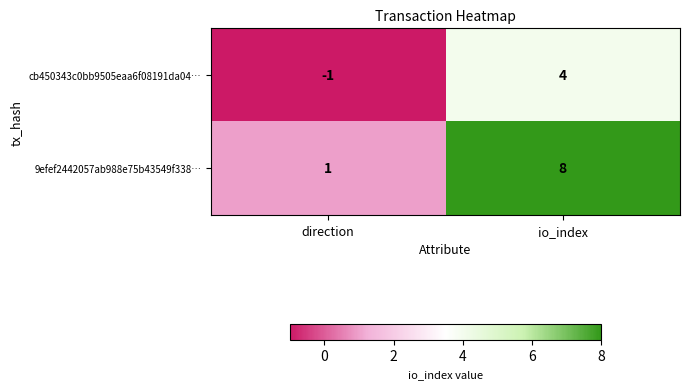

What is the sum of all 9efef2442057ab988e75b43549f338… values?

9